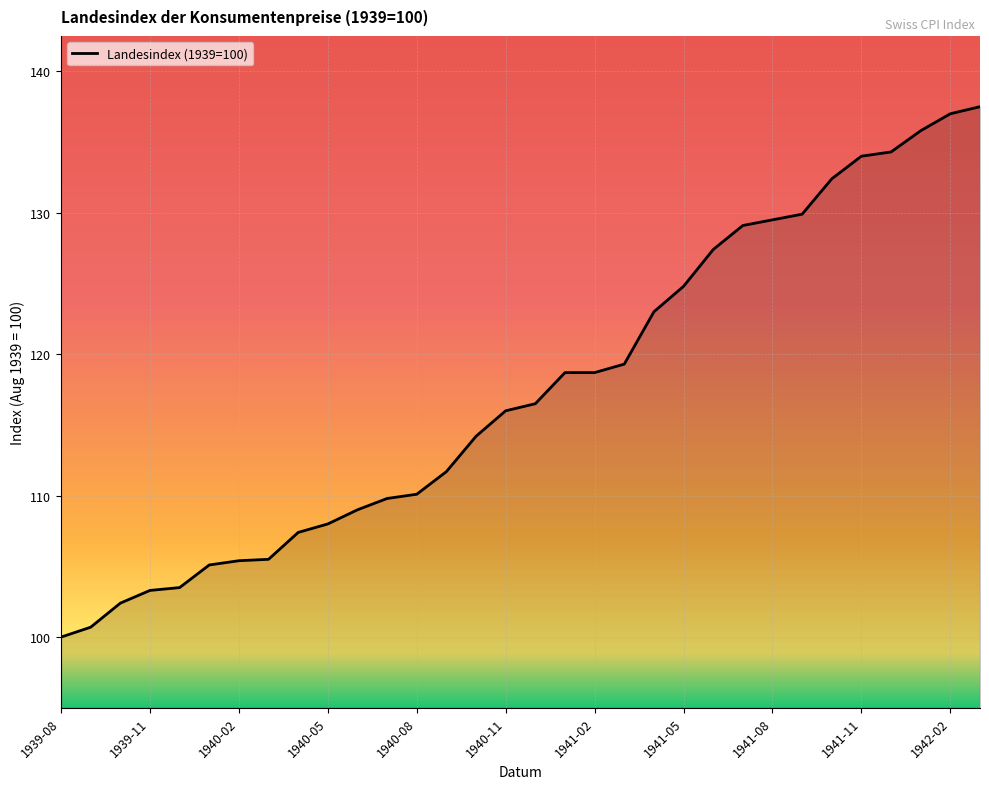

What is the difference between the maximum and minimum values?

37.5